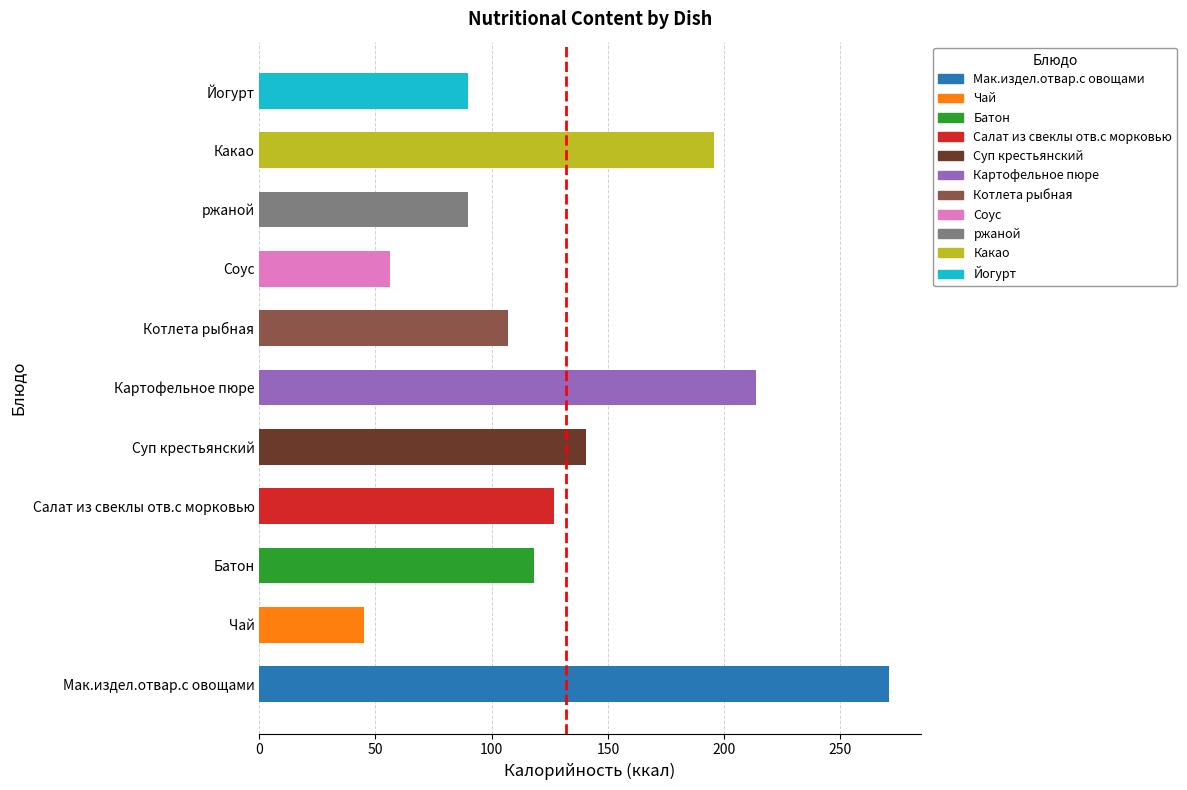

Between Суп крестьянский and Салат из свеклы отв.с морковью, which is larger?

Суп крестьянский